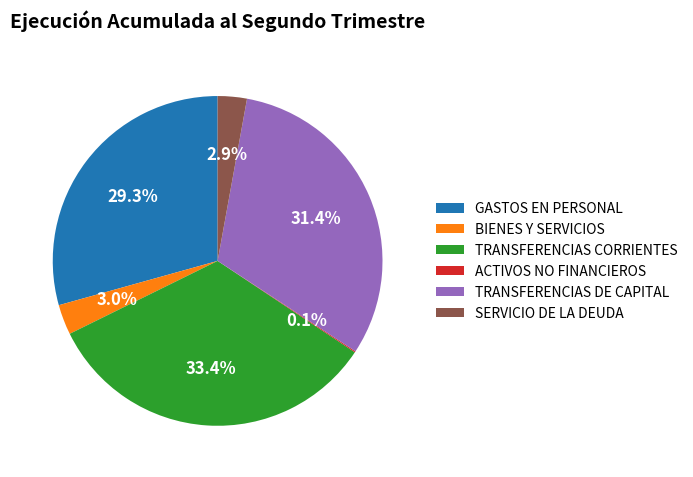

Which slice is the largest?

TRANSFERENCIAS CORRIENTES